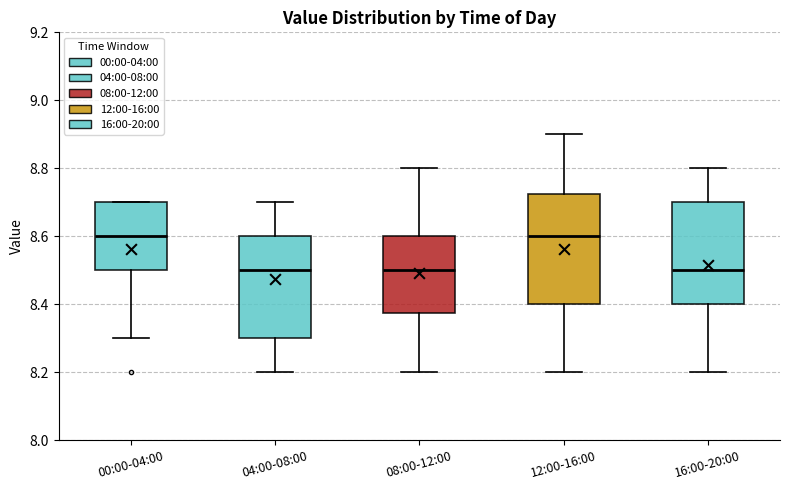

Where is the upper edge of the box for 16:00-20:00 on the y-axis? The values are not printed on the chart, so give them approximately, as read against the axis.

8.70